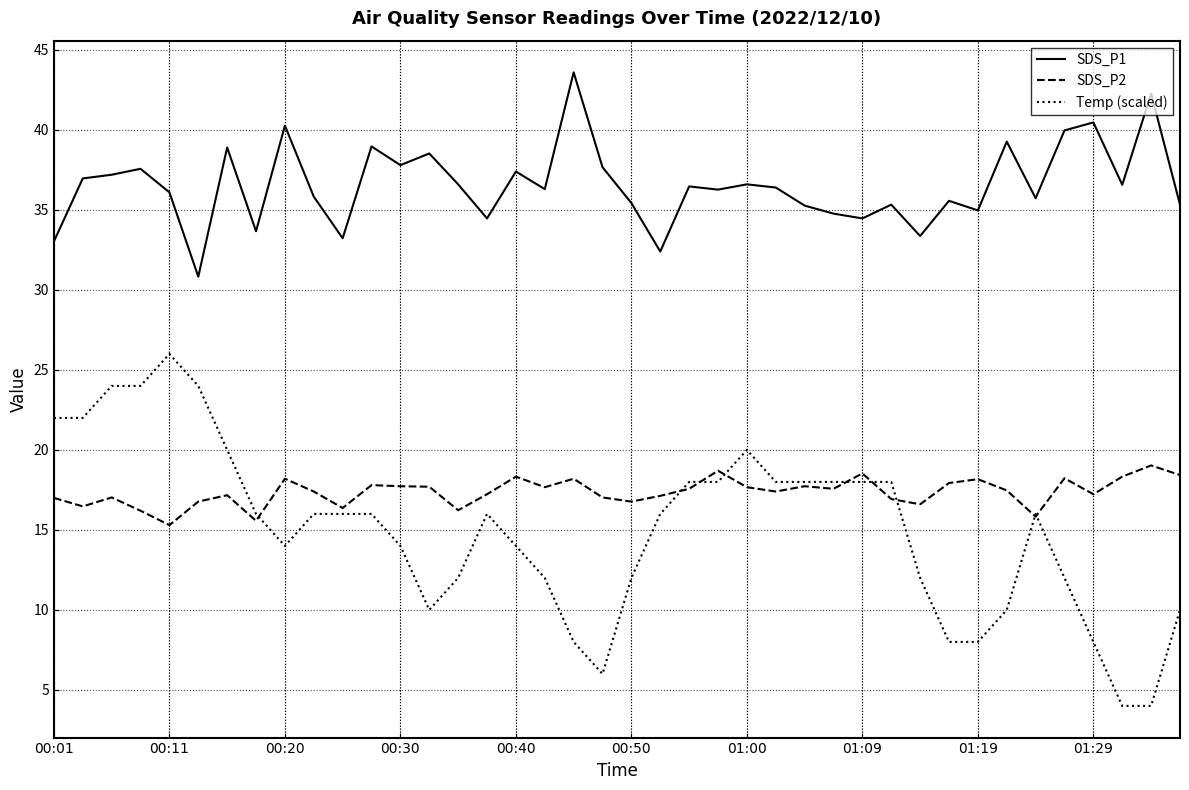

What is the highest value of the SDS_P1 series?

43.6